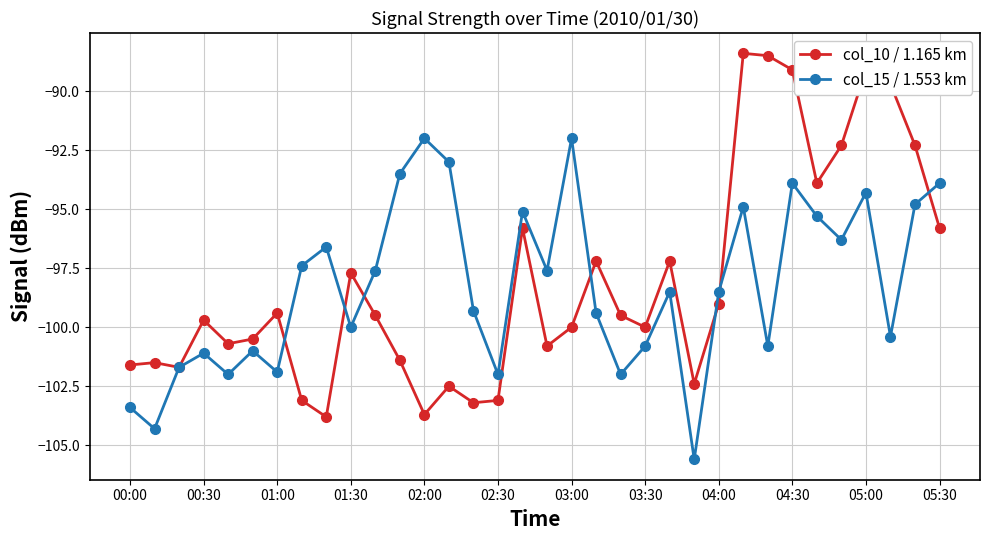

How many distinct data groups are displayed?

2